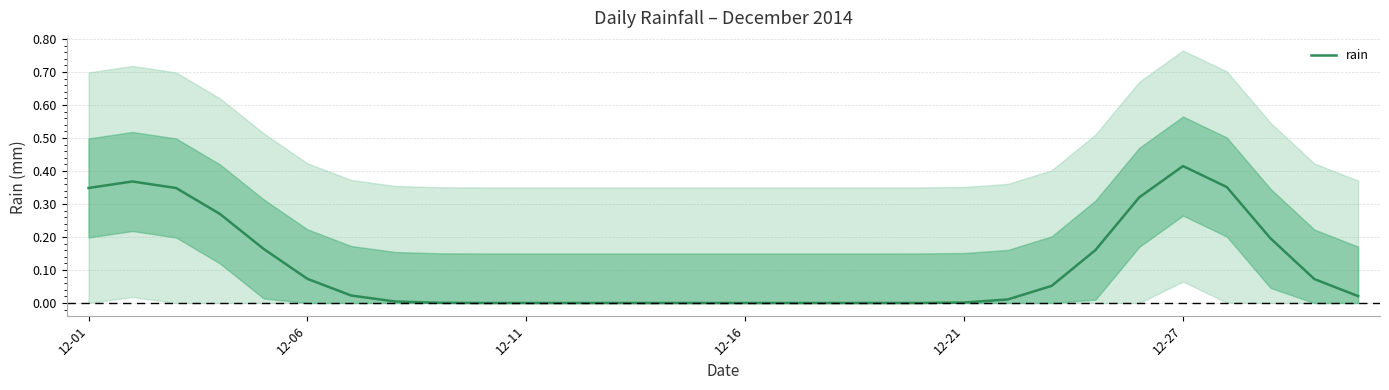

How many positive values are there?

21